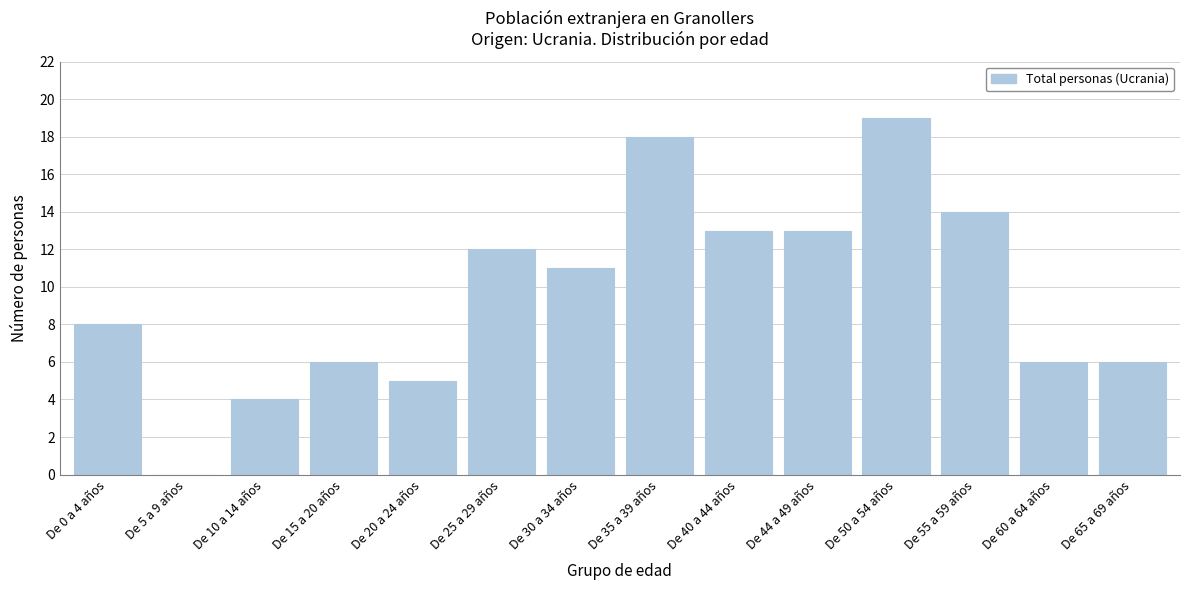

Reading left to right, list all the values displayed in this chart.

De 0 a 4 años=8	De 5 a 9 años=0	De 10 a 14 años=4	De 15 a 20 años=6	De 20 a 24 años=5	De 25 a 29 años=12	De 30 a 34 años=11	De 35 a 39 años=18	De 40 a 44 años=13	De 44 a 49 años=13	De 50 a 54 años=19	De 55 a 59 años=14	De 60 a 64 años=6	De 65 a 69 años=6